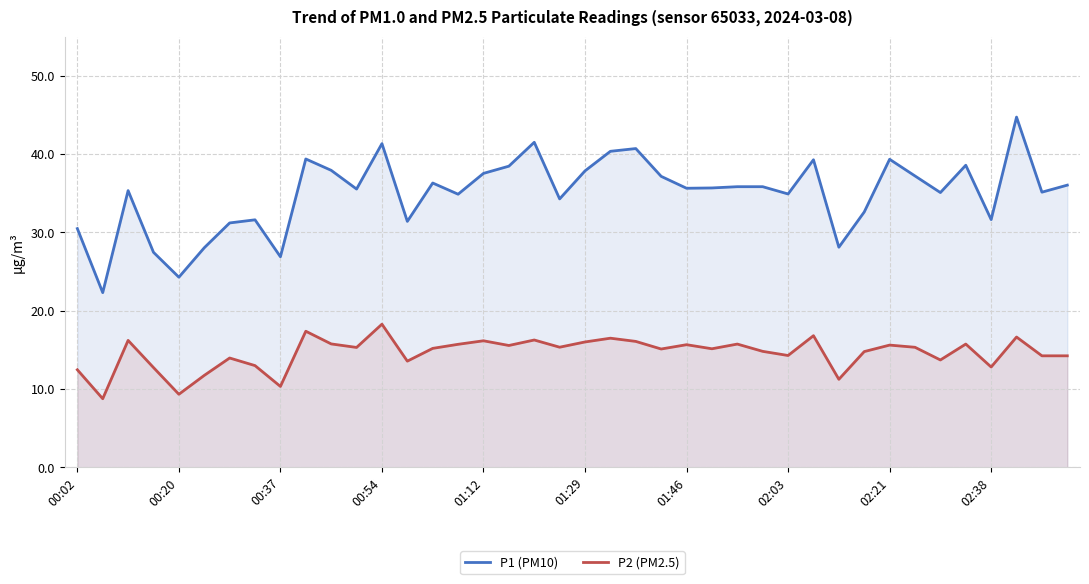

Which series has the largest range (max minus min)?

P1 (PM10)